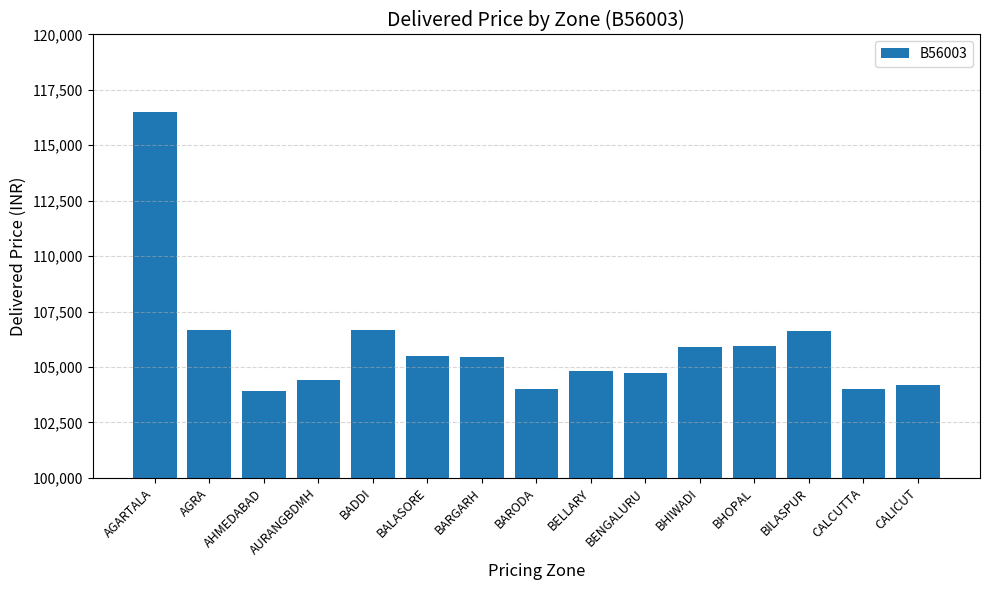

The chart shows a value of 156404 at BHIWADI. True or false?

False